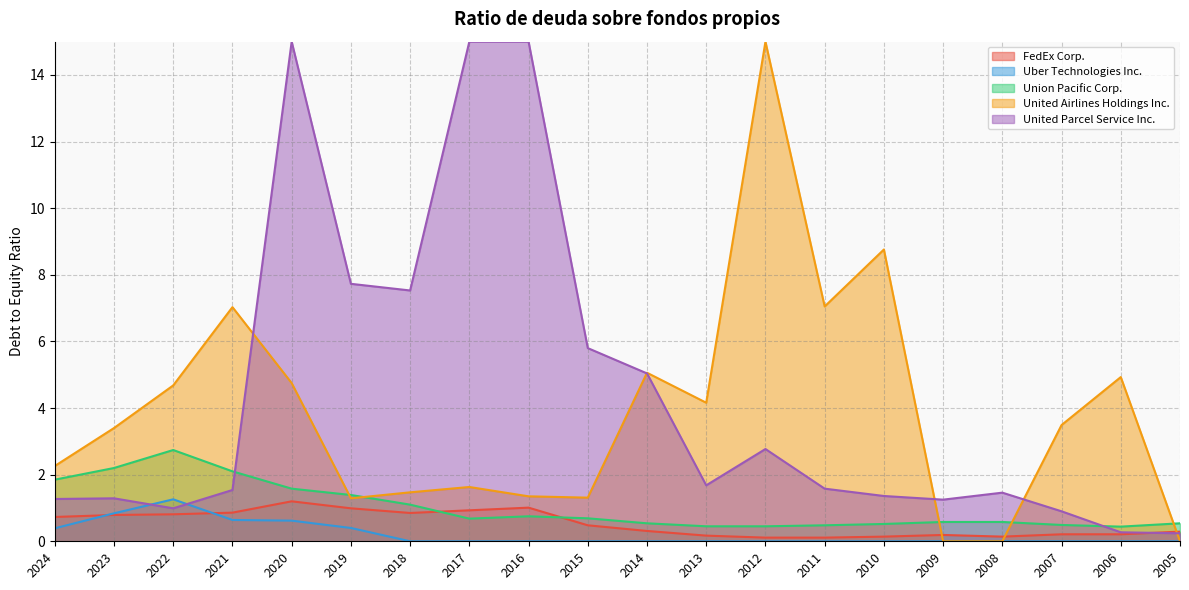

The Uber Technologies Inc. series shows 0.0 at 2012. True or false?

True